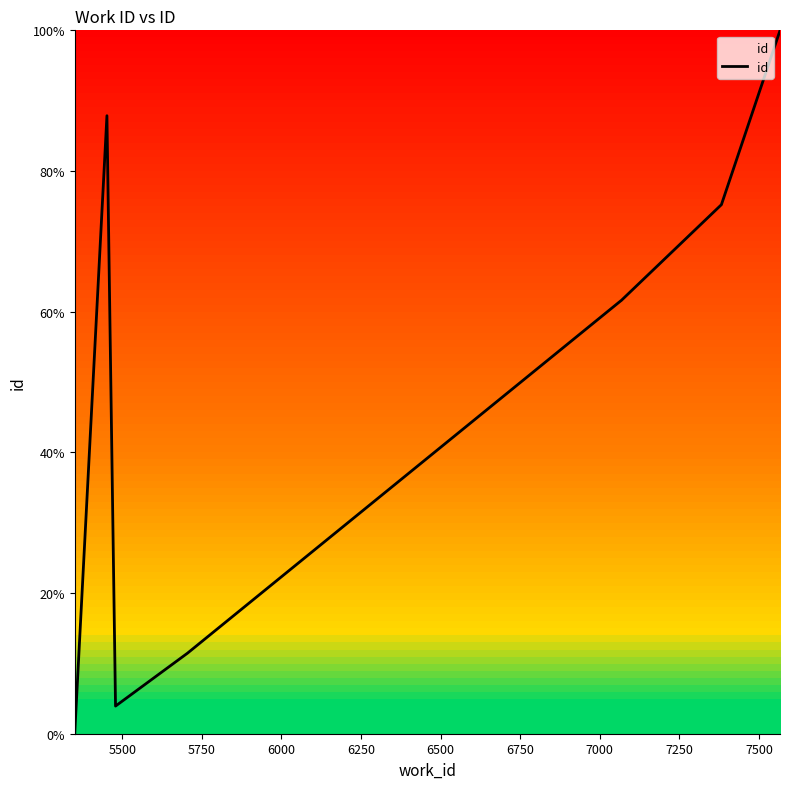

Count the number of categories in the chart.

10